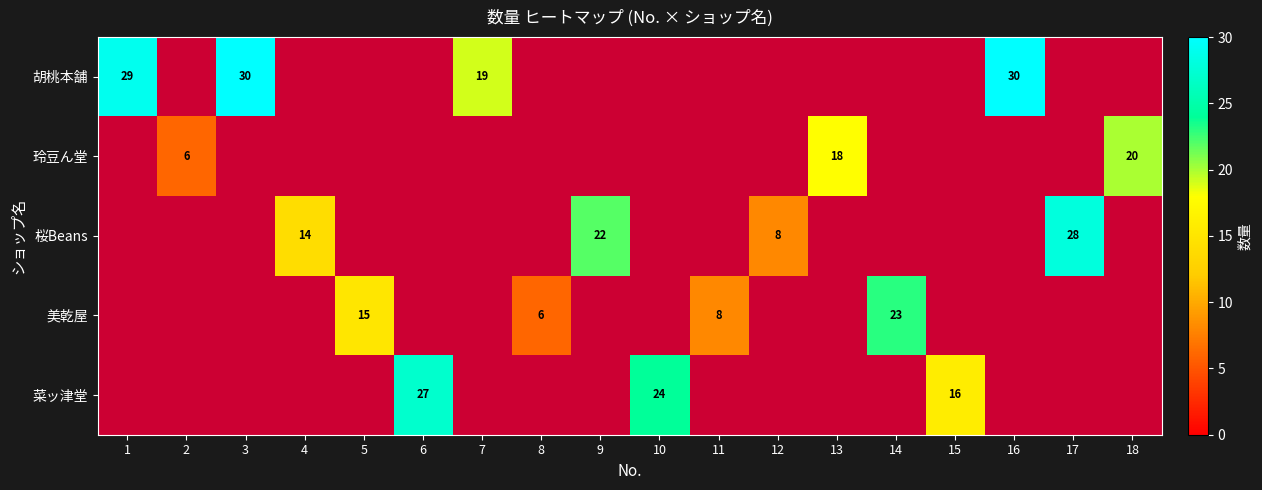

The value of 胡桃本舗 at 3 is 30. True or false?

True